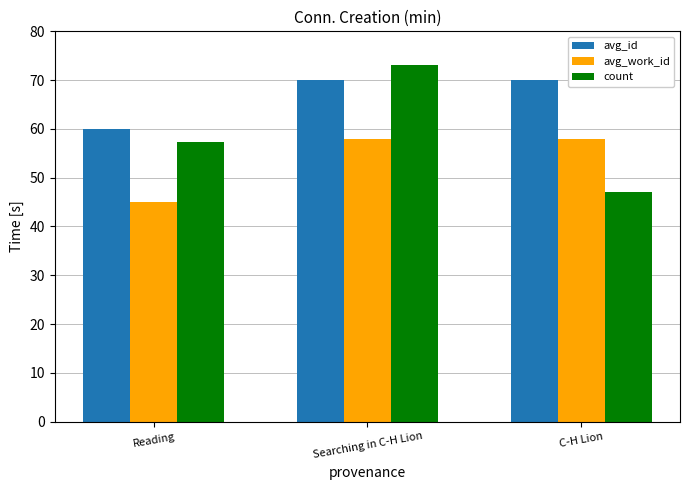

Is it true that avg_id equals 19.2 at C-H Lion?

False